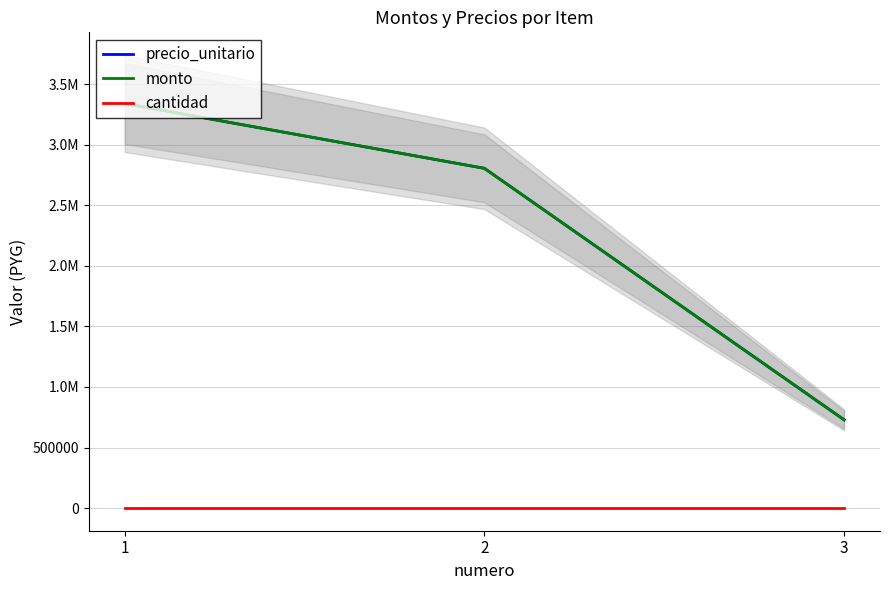

Where is precio_unitario nearest to the value 2034500?

2